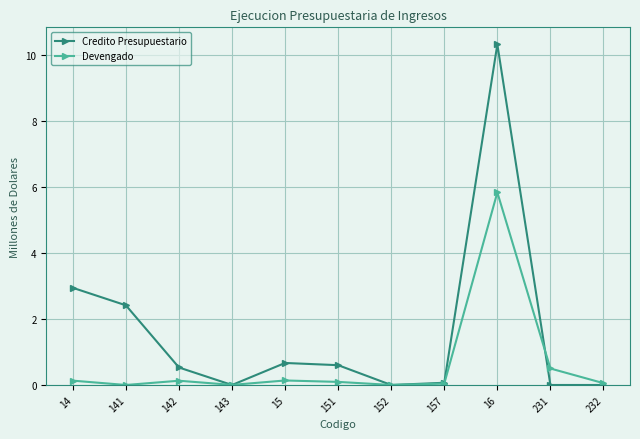

Which label corresponds to the largest value in the chart?

16